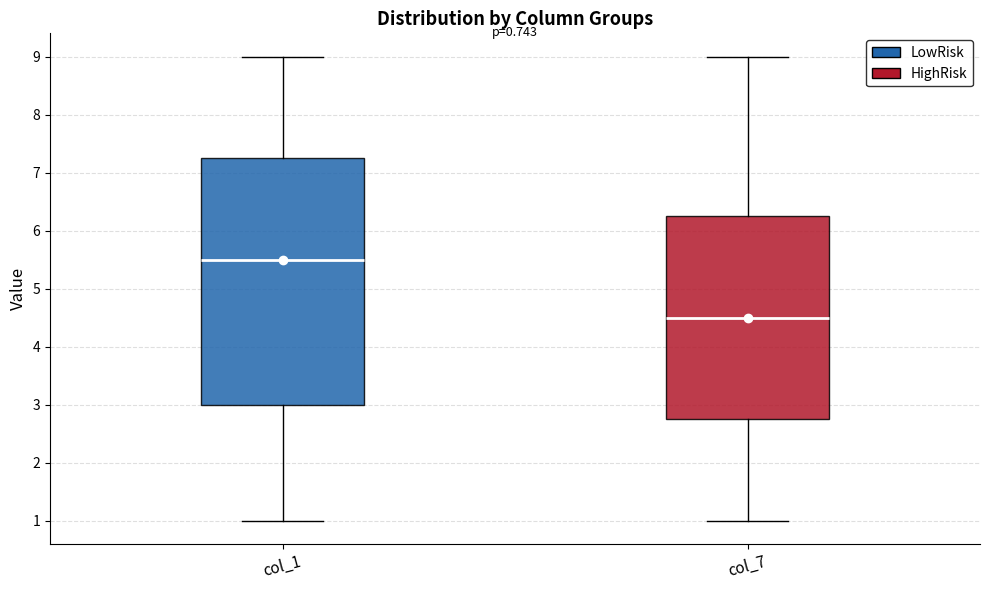

Reading left to right, read every box against the y-axis: the position of its median line, the range the box covers, and the ends of its whiskers. The values are not printed on the chart, so give them approximately, as read against the axis.

col_1: median 5.5, box 3.0 to 7.3, whiskers 1.0 to 9.0
col_7: median 4.5, box 2.8 to 6.3, whiskers 1.0 to 9.0